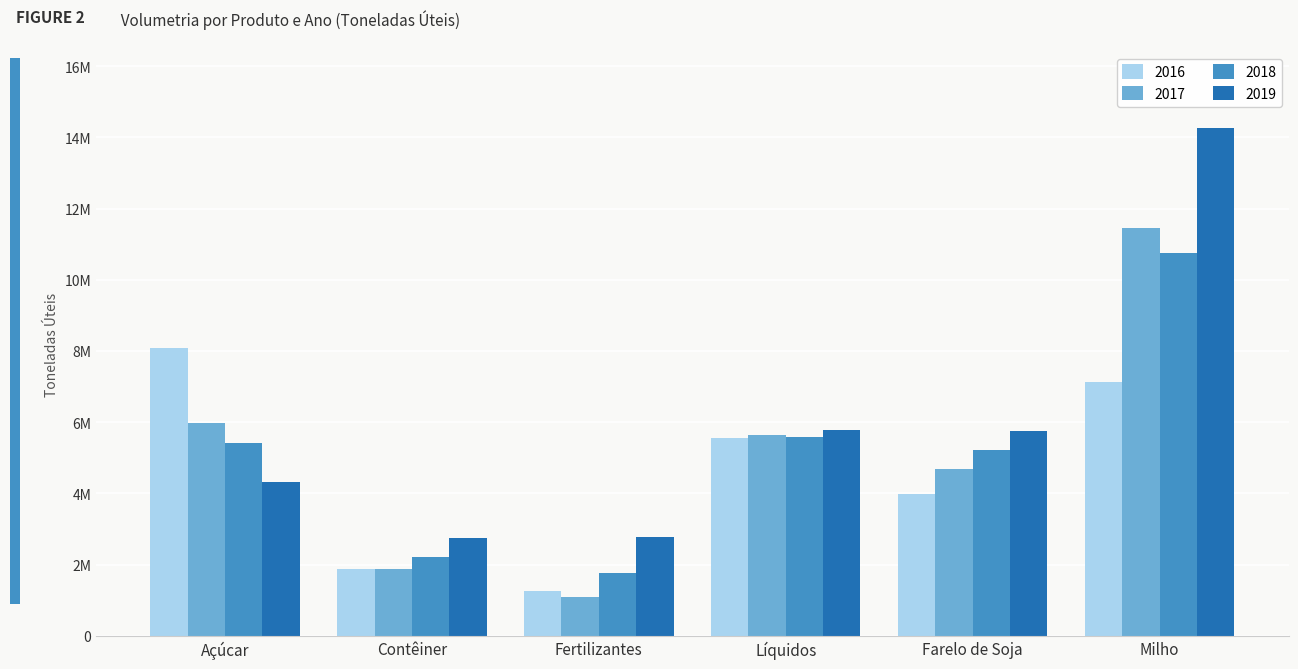

Does the chart contain any negative values?

No